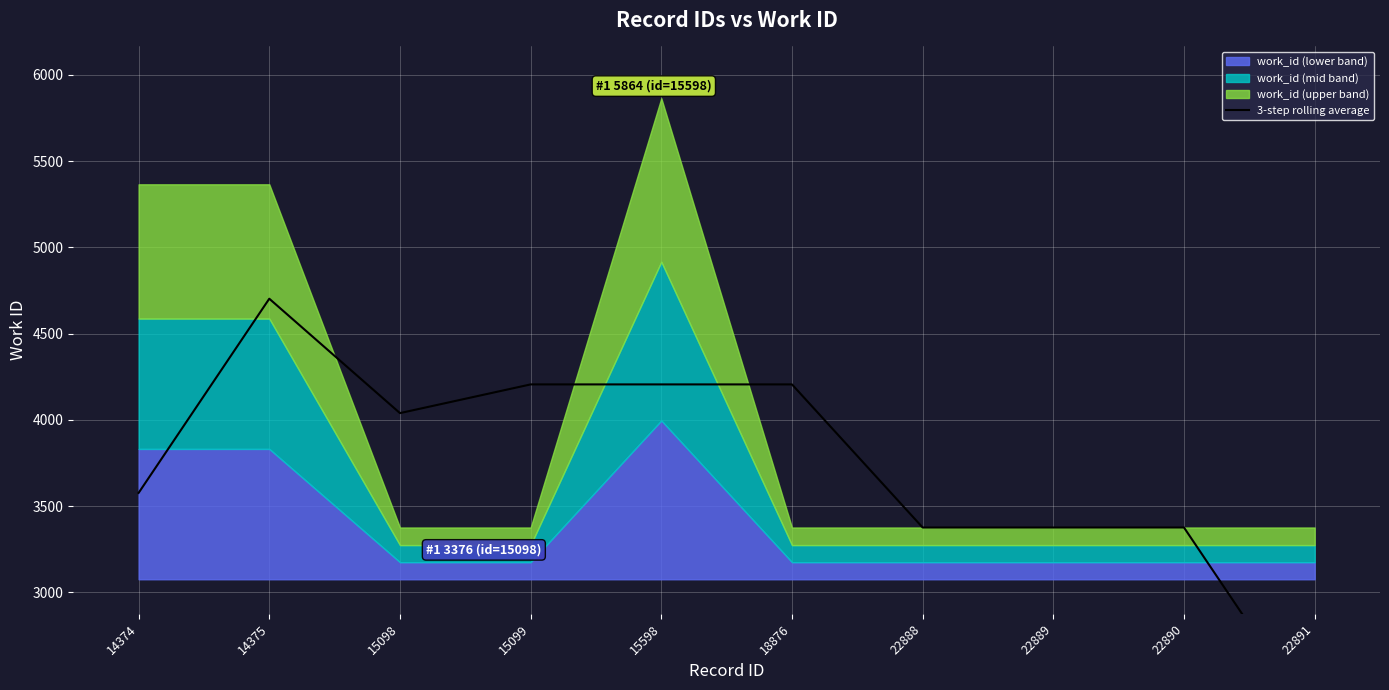

What is the value of the 7th point from the left?

3376.0